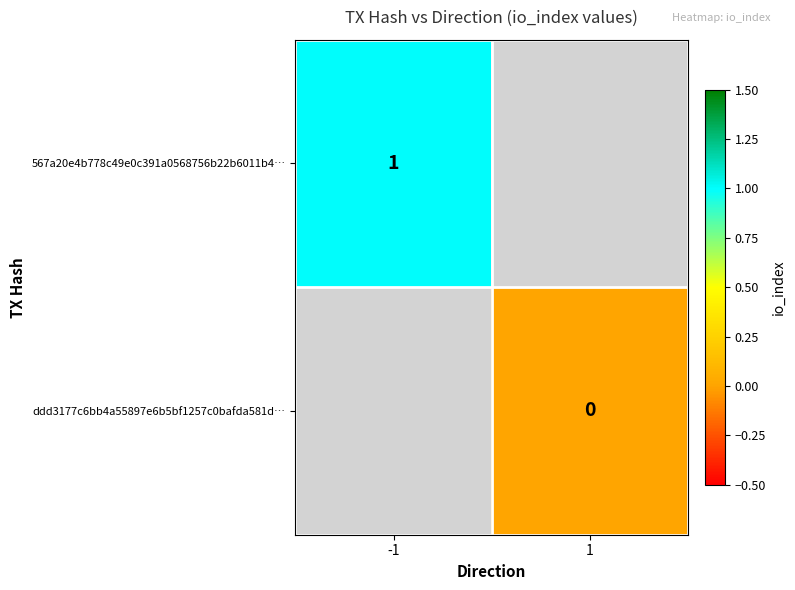

True or false: 567a20e4b778c49e0c391a0568756b22b6011b4… has a value of 0 at -1.

False